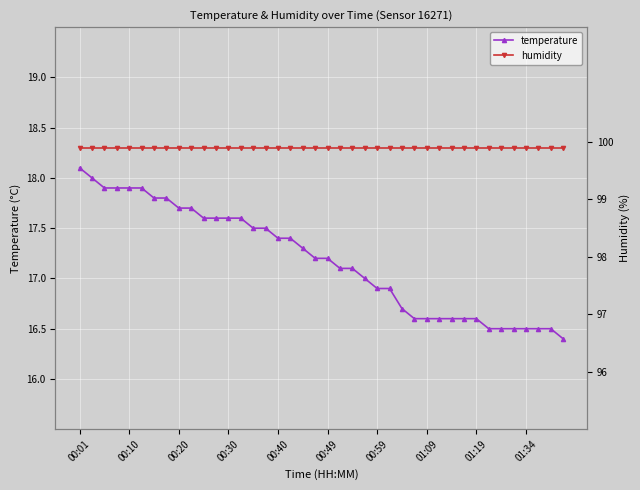

The value of temperature at 01:09 is 16.6. True or false?

True